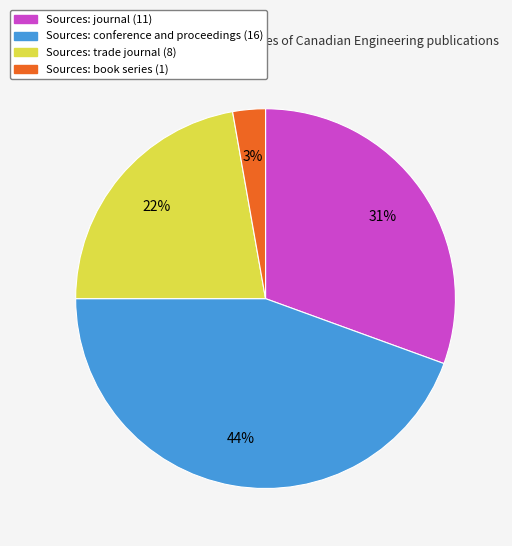

To the nearest percent, what is the average slice percentage?

25%